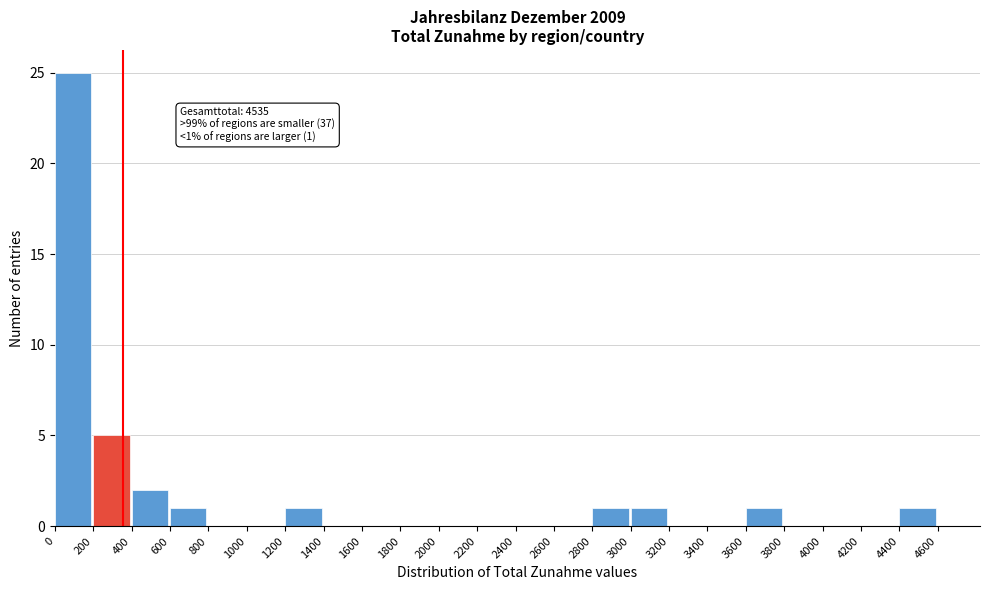

Which range on the x-axis has the tallest bar?

0 to 200